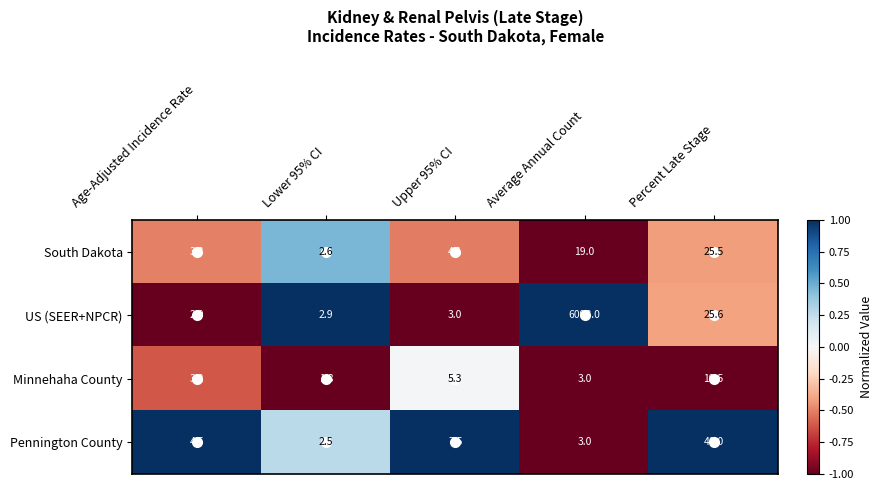

True or false: Minnehaha County has a value of 9.0 at Upper 95% CI.

False